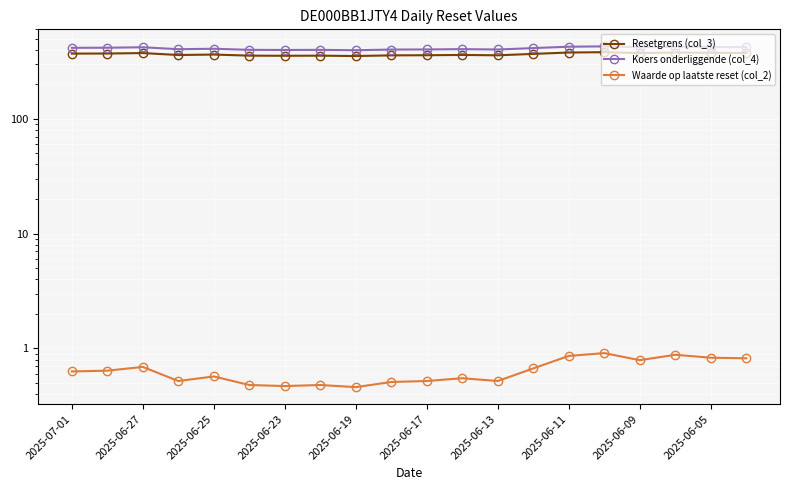

What is the maximum value shown in the chart?

427.5